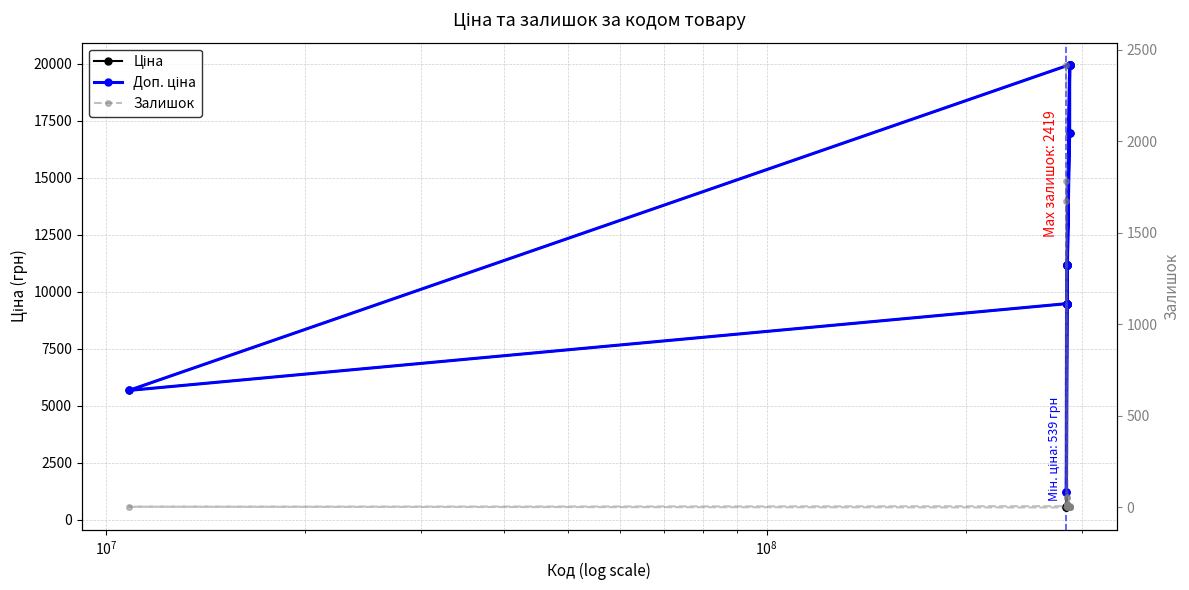

The value of Залишок at 8 is 7.8. True or false?

False